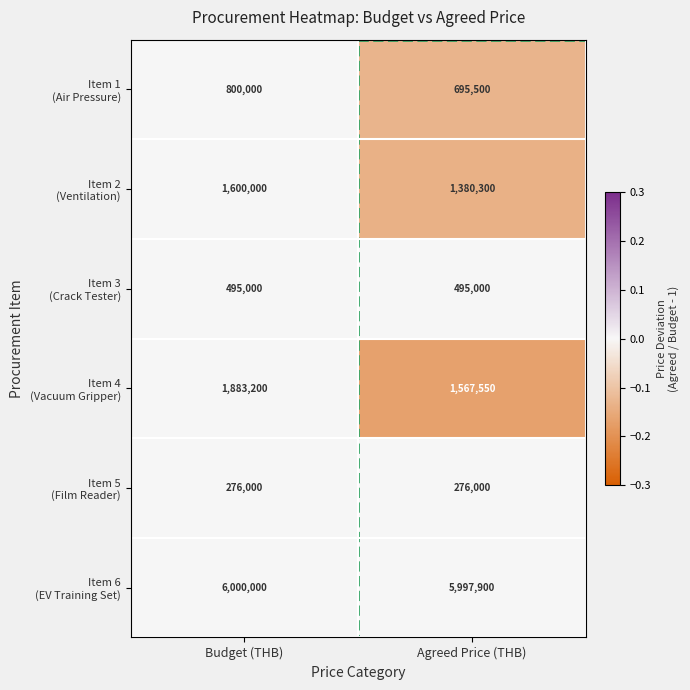

At which category is the sum across all series the highest?

Budget (THB)